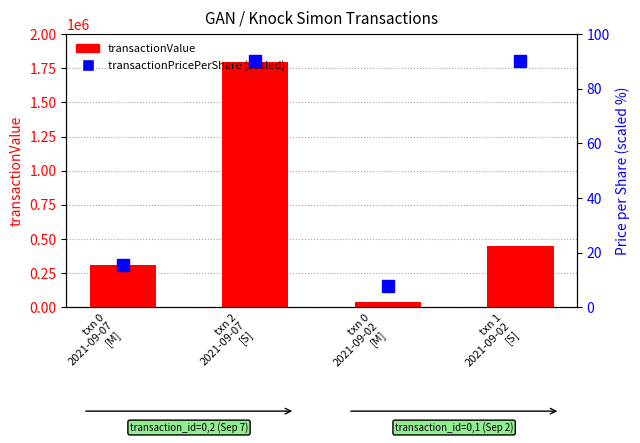

At how many categories does at least one series exceed 1550183?

1